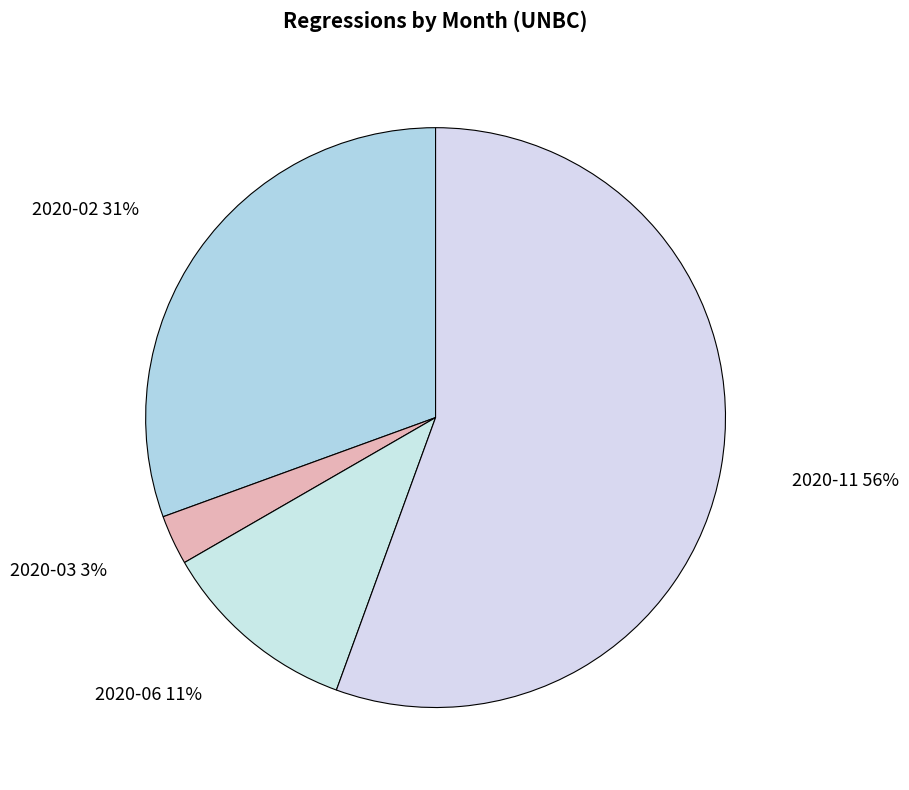

What is the ratio of the value at 2020-11 to the value at 2020-02?

1.8